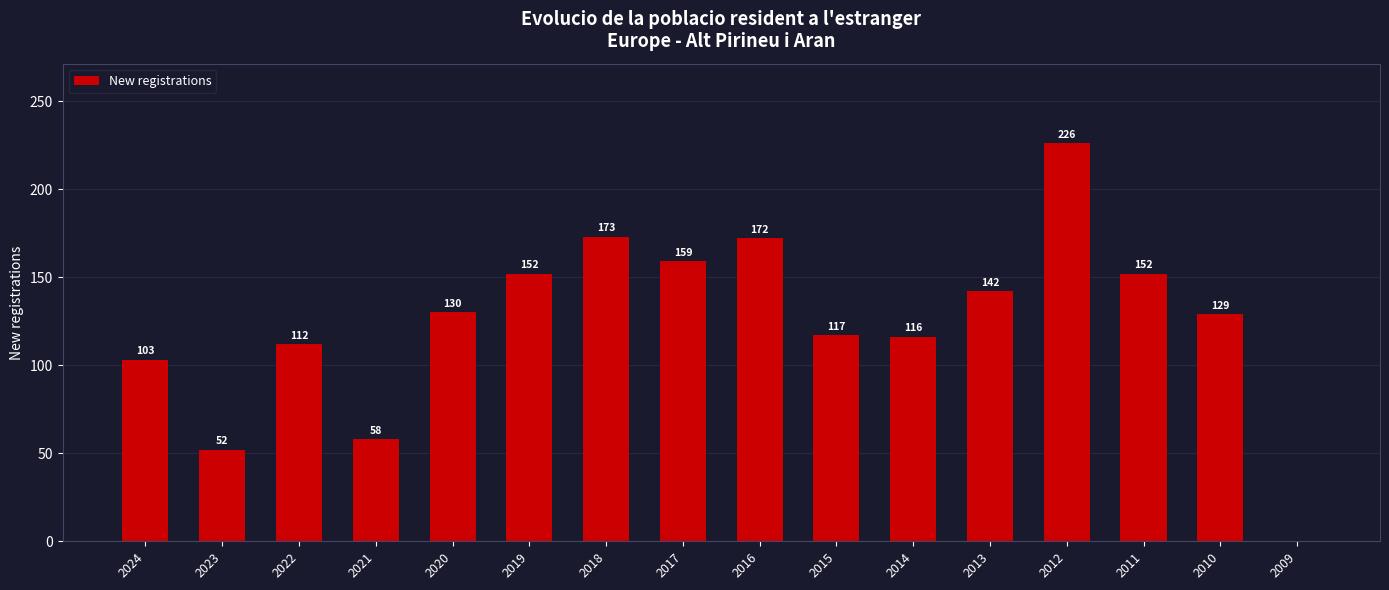

Approximately how many times larger is the value at 2017 compared to 2013?

1.1